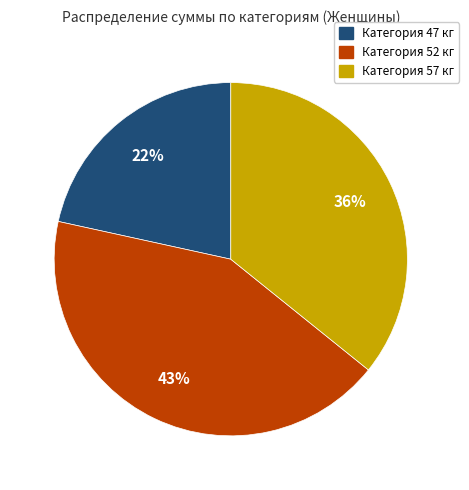

To the nearest percent, what is the difference between the largest and smallest slice percentages?

21%